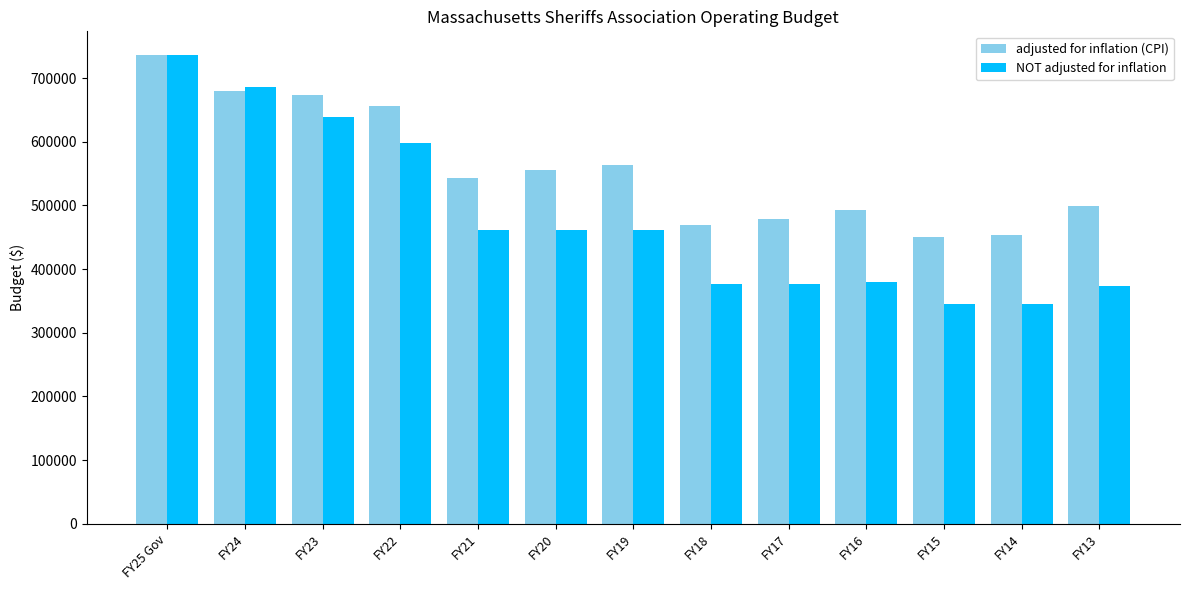

Which series has the largest range (max minus min)?

NOT adjusted for inflation